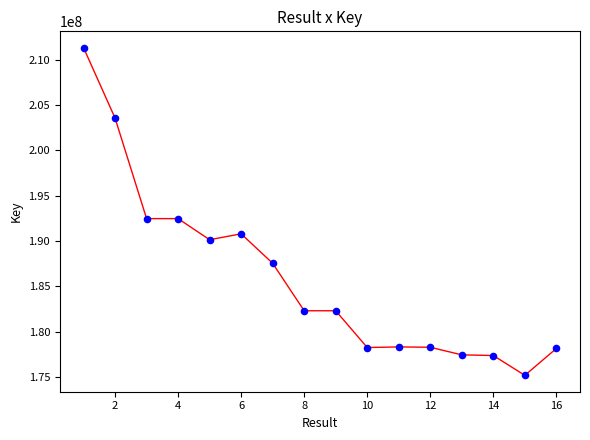

What is the range of X values (max minus min)?

15